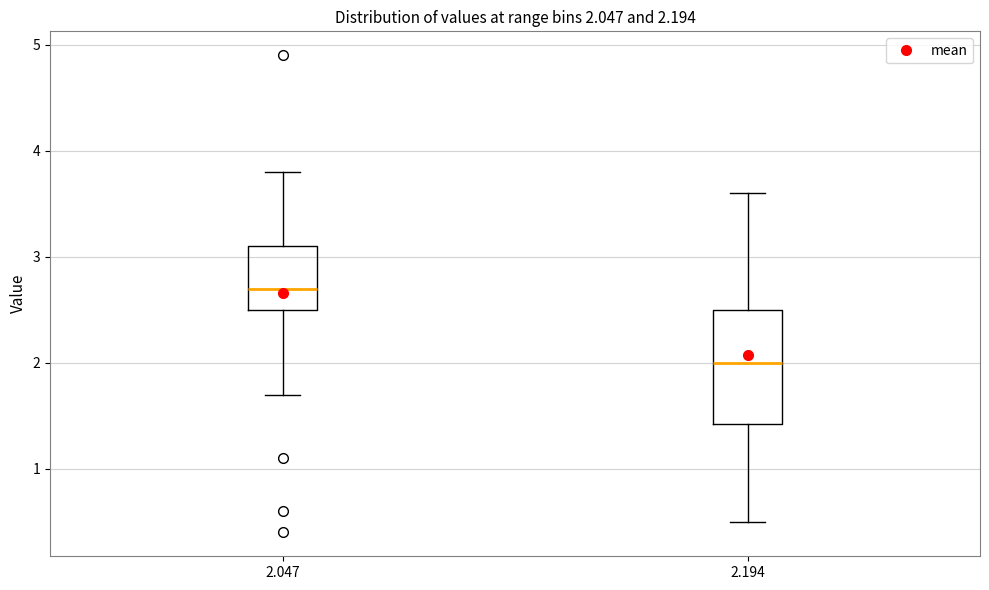

Which box has the highest median line?

2.047